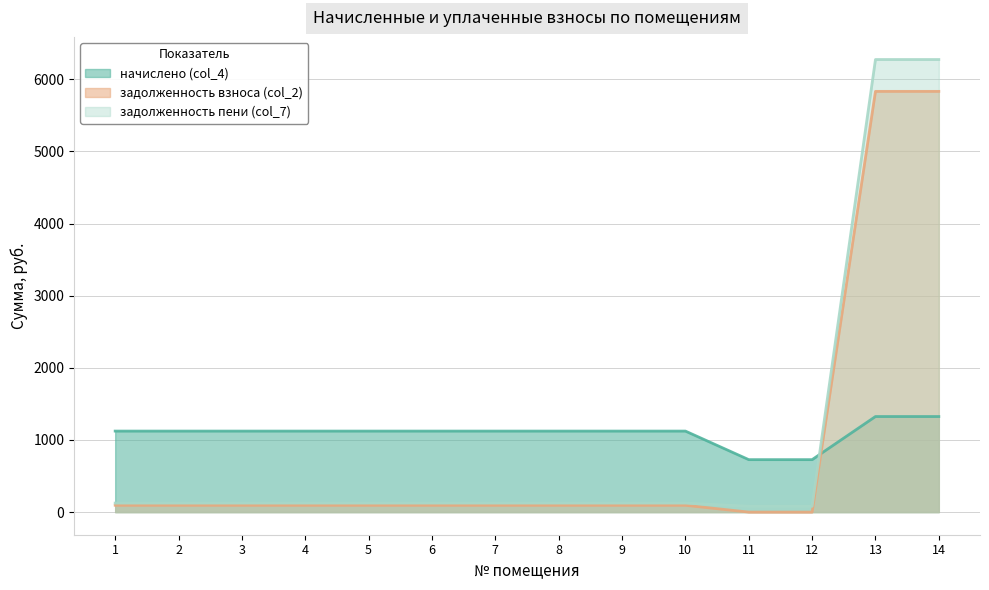

Reading right to left, extract all data points from this chart.

начислено (col_4): 1324.8	1324.8	727.2	727.2	1123.2	1123.2	1123.2	1123.2	1123.2	1123.2	1123.2	1123.2	1123.2	1123.2
задолженность взноса (col_2): 5833.0	5833.0	0.0	0.0	94.5	94.5	94.5	94.5	94.5	94.5	94.5	94.5	94.5	94.5
задолженность пени (col_7): 6274.6	6274.6	80.8	80.8	124.8	124.8	124.8	124.8	124.8	124.8	124.8	124.8	124.8	124.8